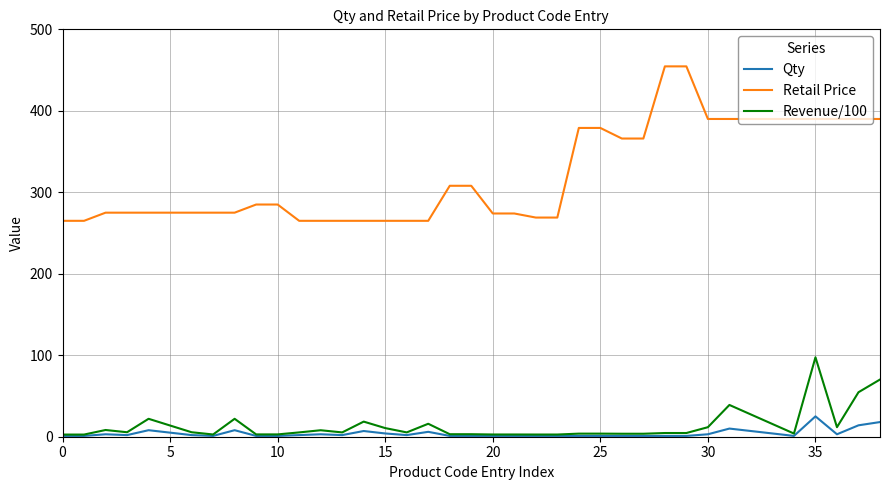

What are all the series names shown in the legend?

Qty, Retail Price, Revenue/100